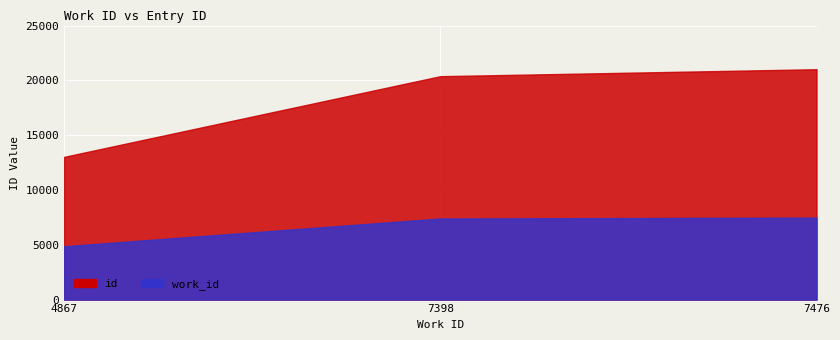

At which label does work_id reach its minimum?

4867